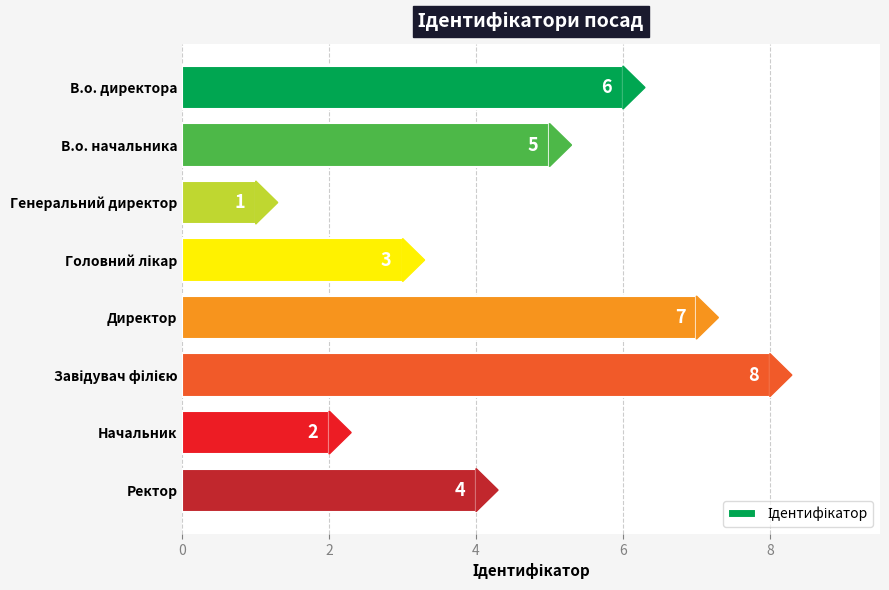

At which label is the value closest to 4?

Ректор